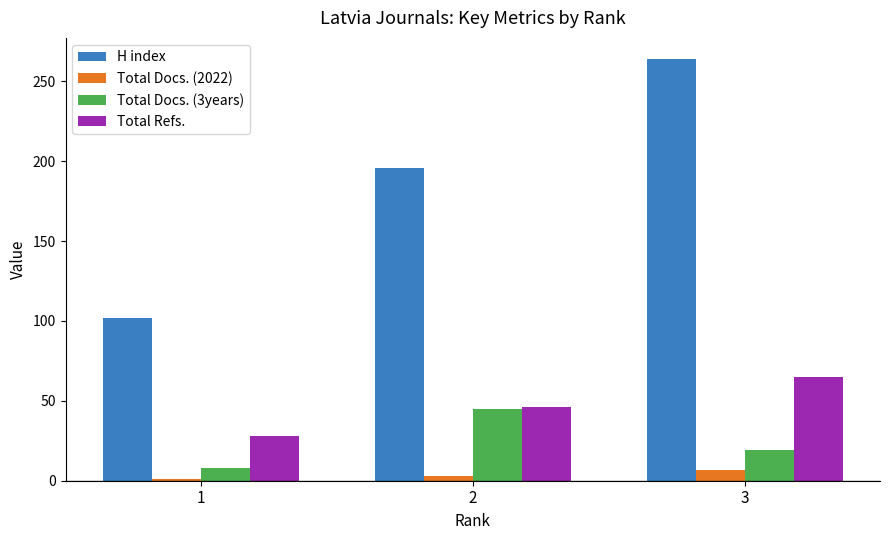

Is it true that Total Docs. (2022) equals 3 at 2?

True